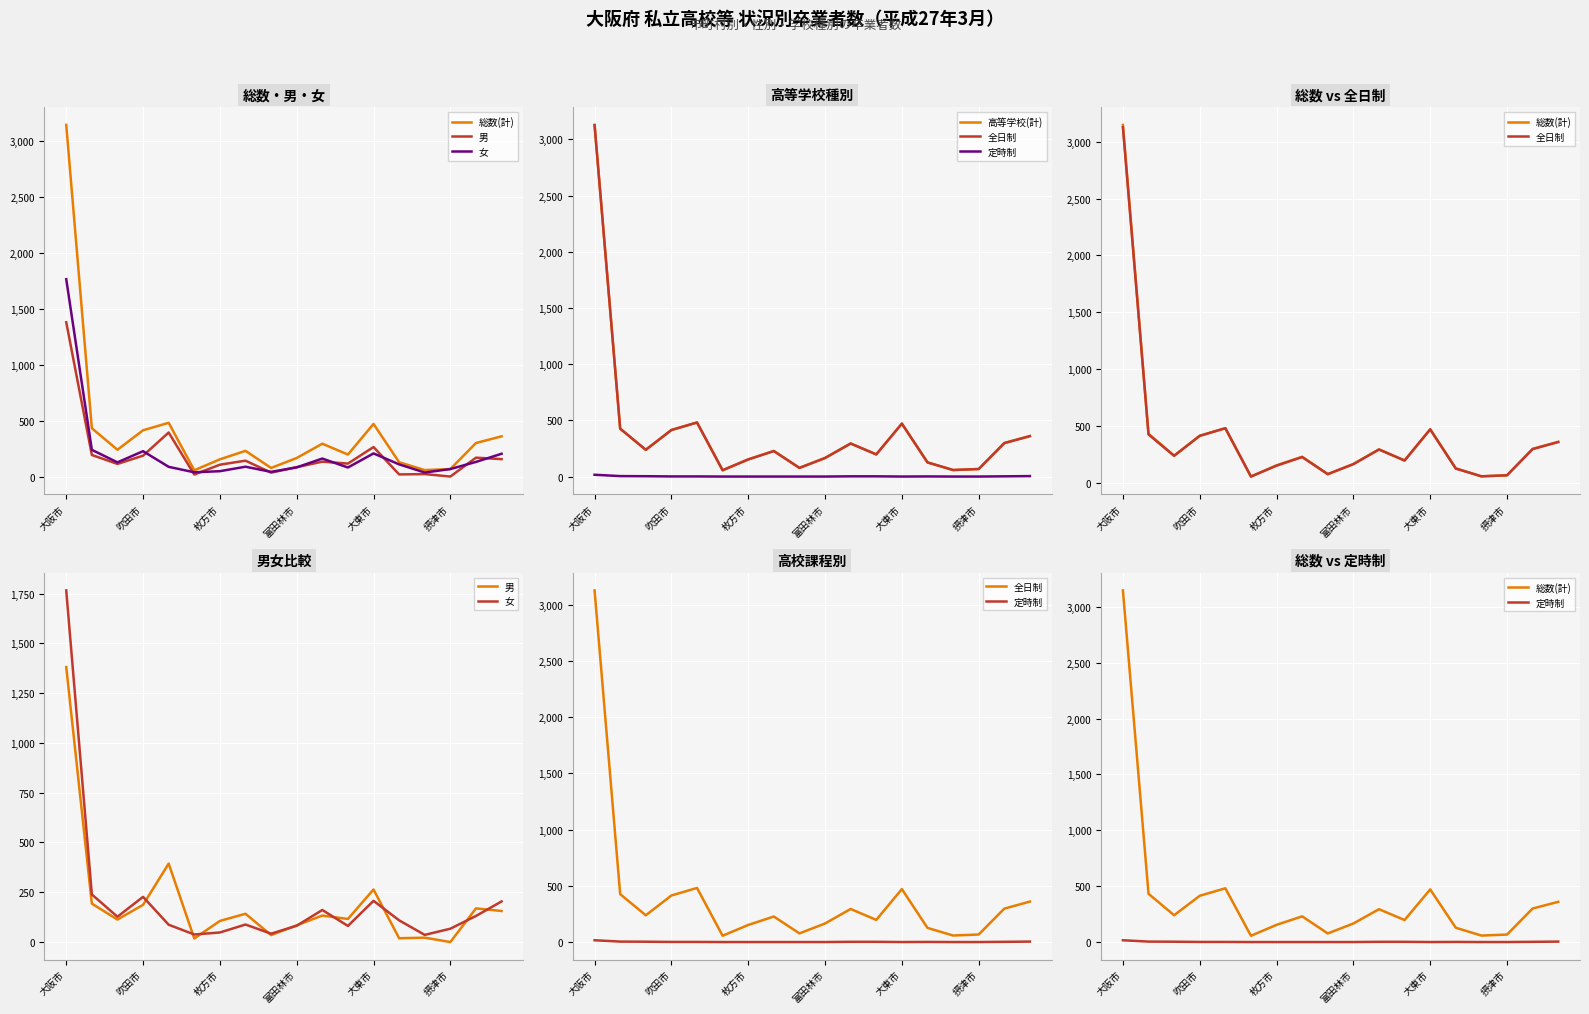

True or false: 高等学校(計) and 全日制 cross at least once.

False